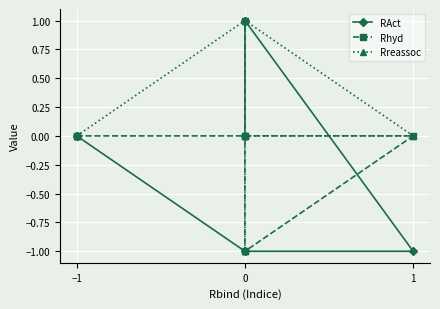

How many data points does each series have?

7